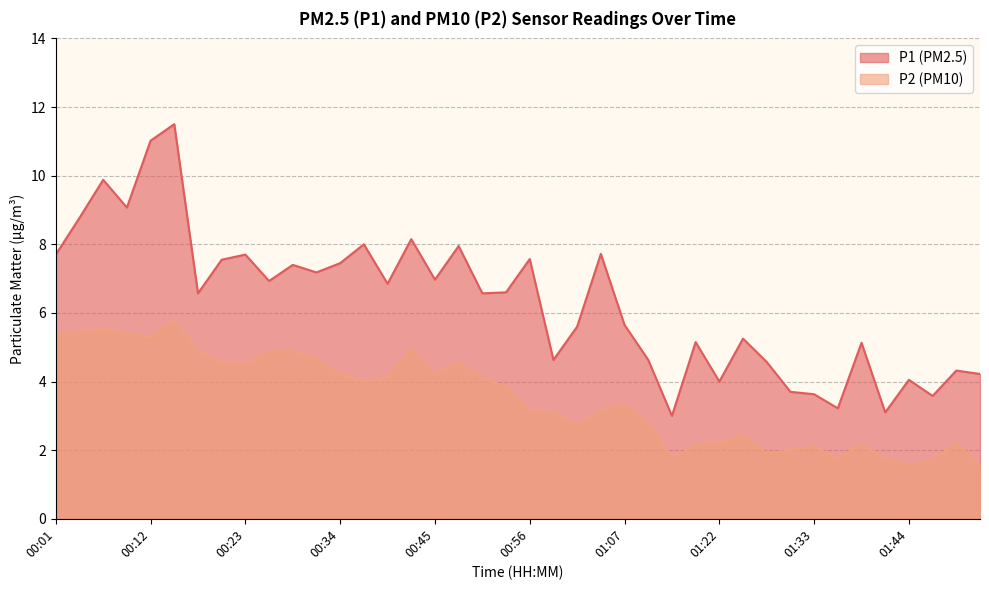

At which category is the sum across all series the highest?

00:15